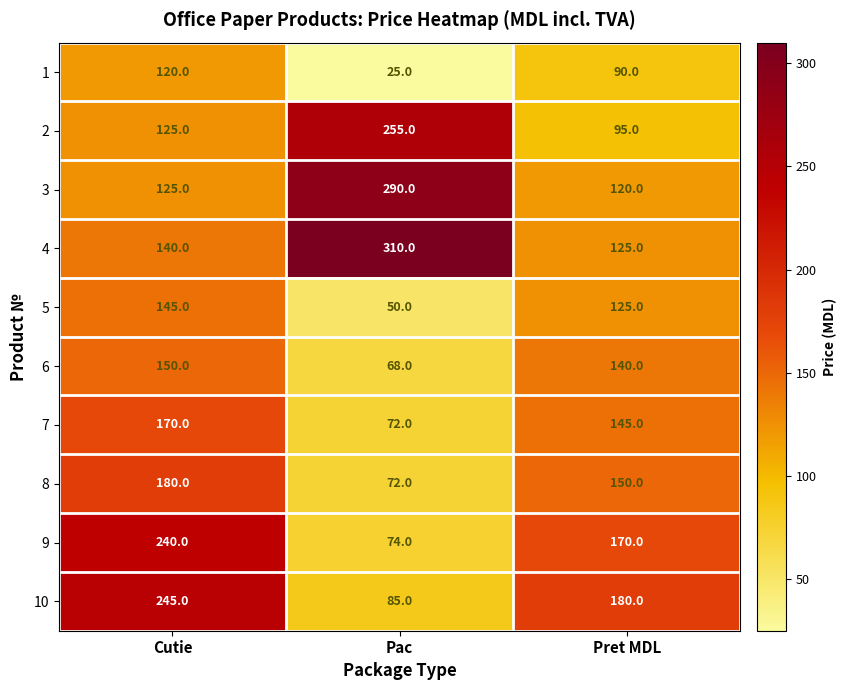

Reading right to left, transcribe all the data shown in this chart.

1: Pret MDL=90	Pac=25	Cutie=120
2: Pret MDL=95	Pac=255	Cutie=125
3: Pret MDL=120	Pac=290	Cutie=125
4: Pret MDL=125	Pac=310	Cutie=140
5: Pret MDL=125	Pac=50	Cutie=145
6: Pret MDL=140	Pac=68	Cutie=150
7: Pret MDL=145	Pac=72	Cutie=170
8: Pret MDL=150	Pac=72	Cutie=180
9: Pret MDL=170	Pac=74	Cutie=240
10: Pret MDL=180	Pac=85	Cutie=245